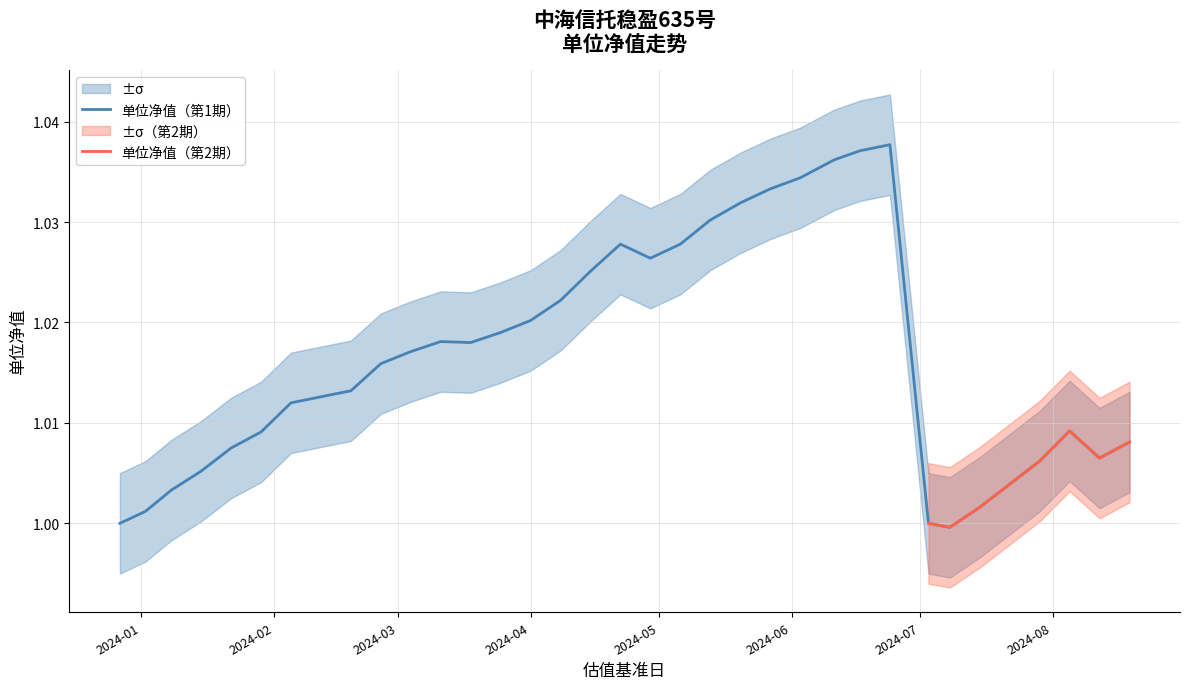

What is the value of the 13th point from the left?

1.0